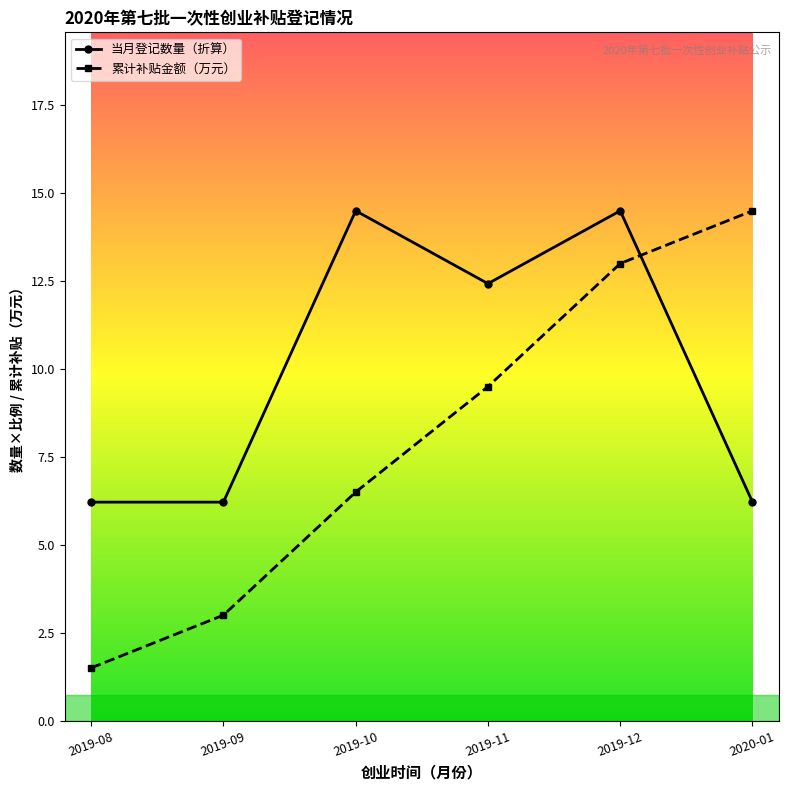

Between 2019-09 and 2019-11, which series saw the biggest shift?

累计补贴金额（万元）